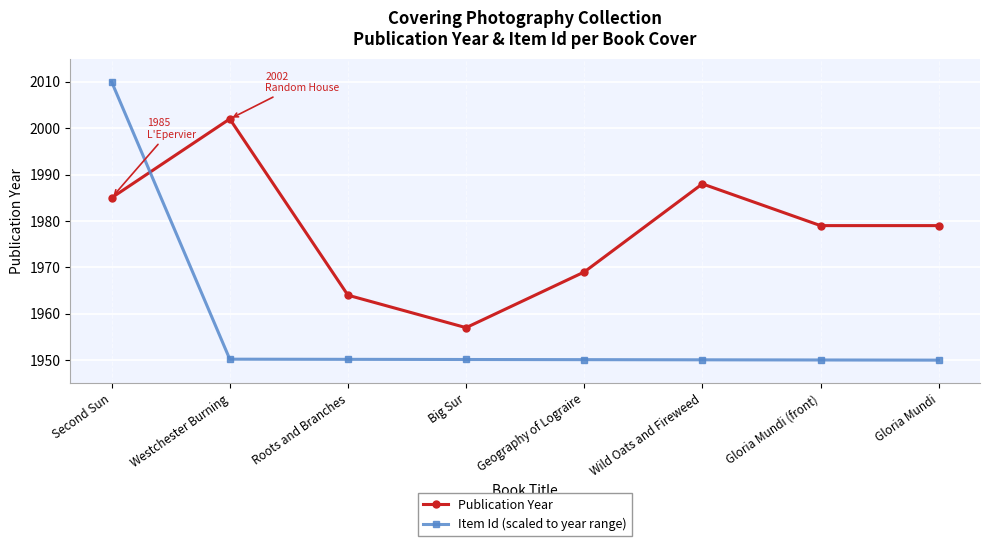

What position from the right is Westchester Burning?

7